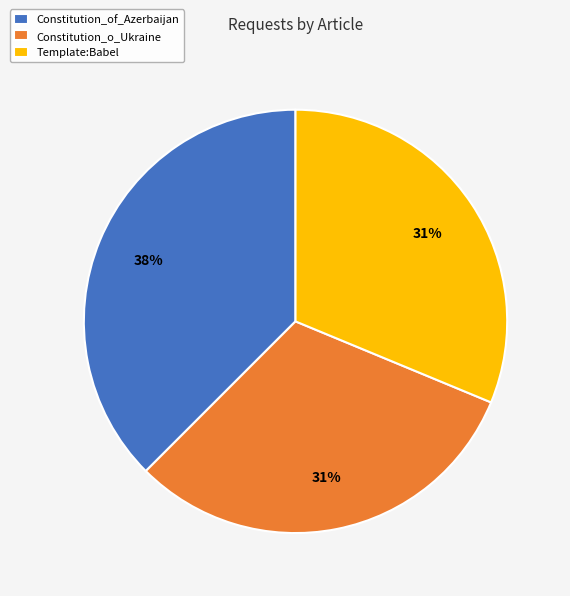

How many slices are in this pie chart?

3